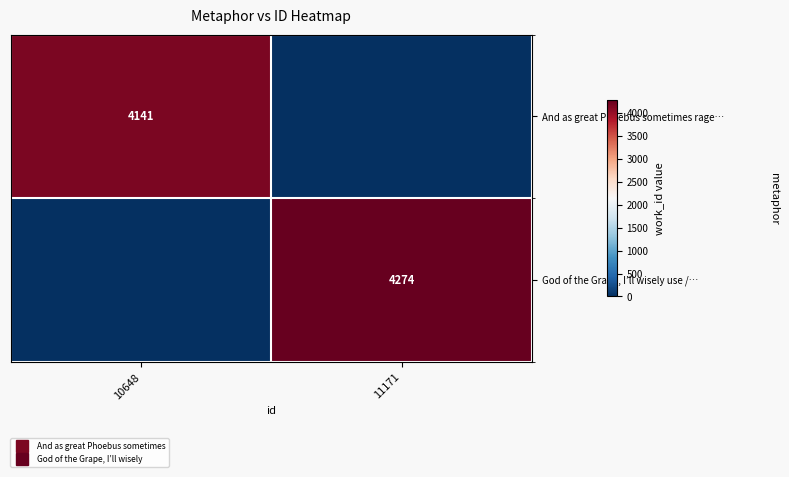

True or false: And as great Phoebus sometimes rage… has a value of -1906 at 11171.

False